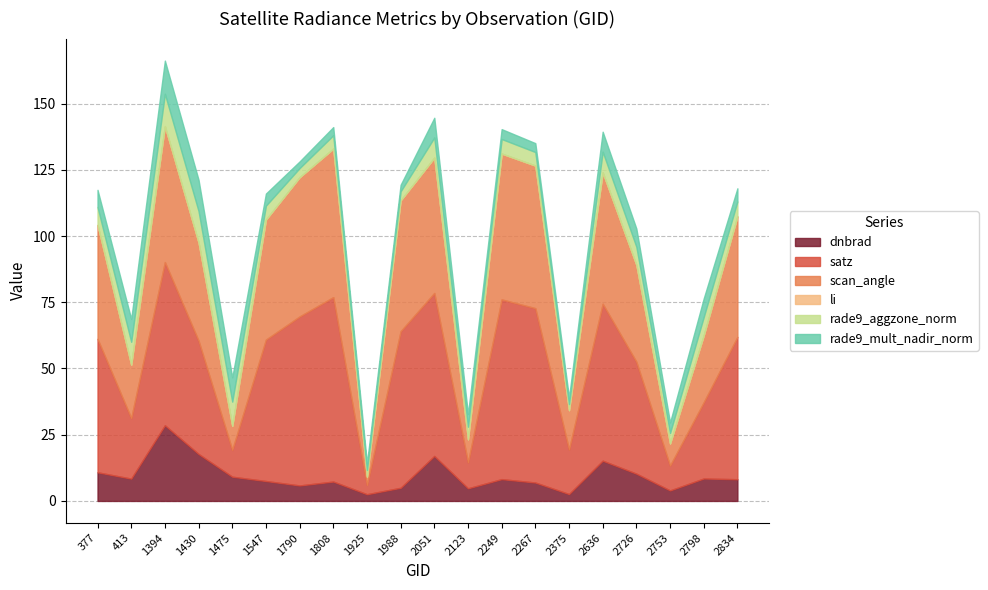

Is it true that rade9_mult_nadir_norm equals 4.6 at 1547?

True